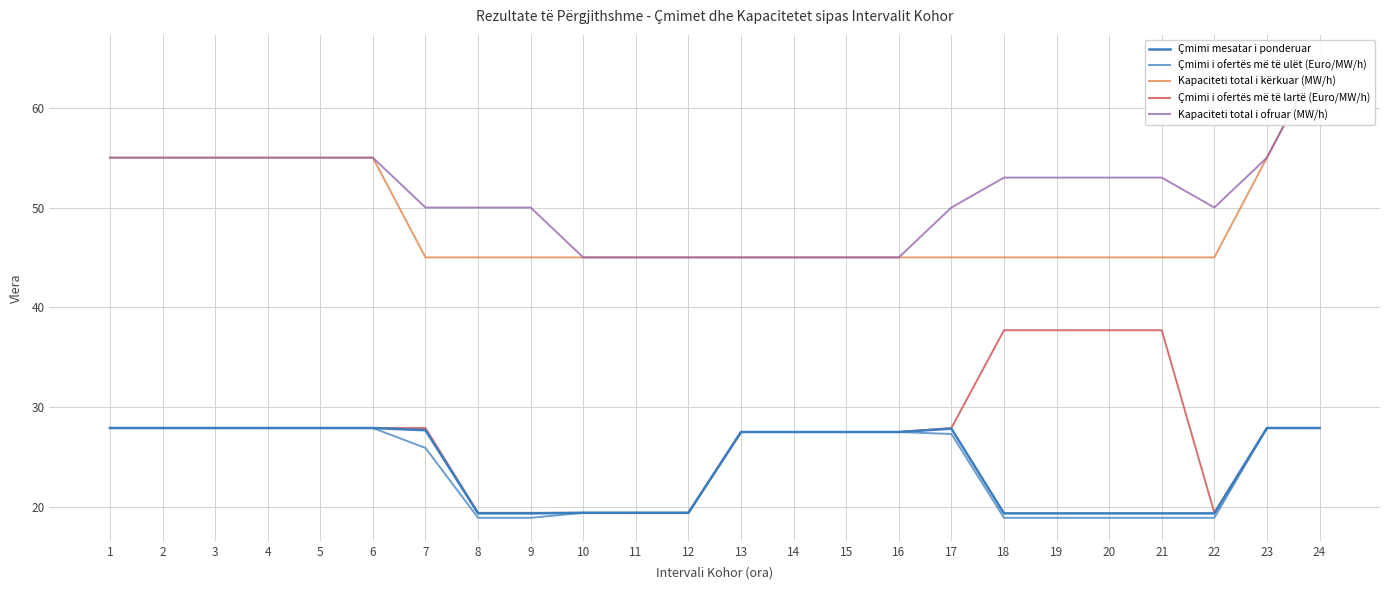

In Çmimi mesatar i ponderuar, how many points are higher than both neighbors (excluding endpoints)?

1